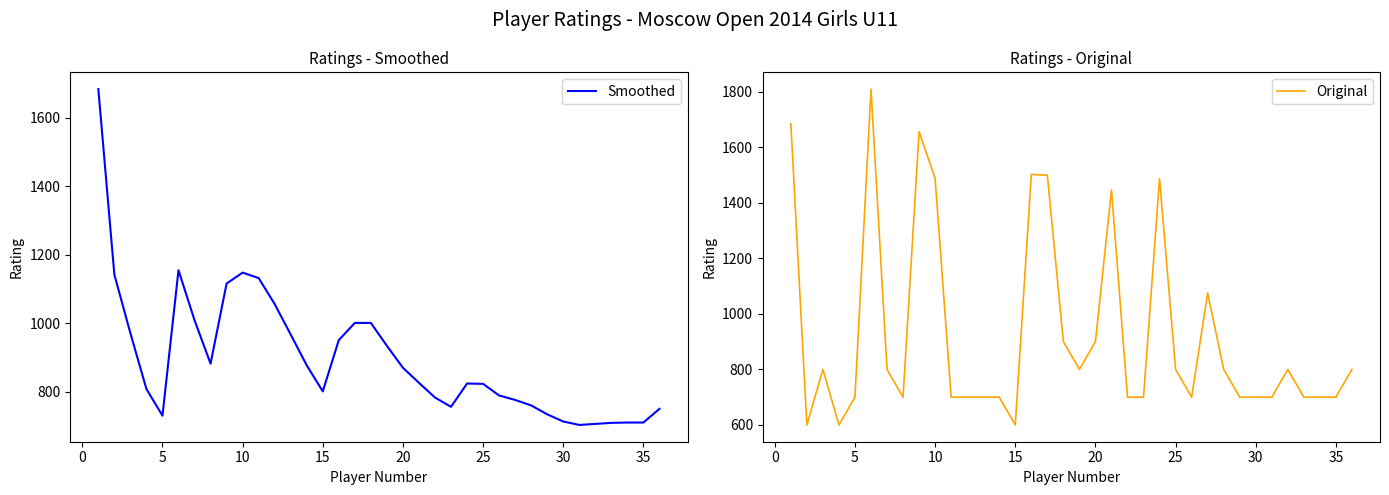

The value of Smoothed at 15 is 203. True or false?

False